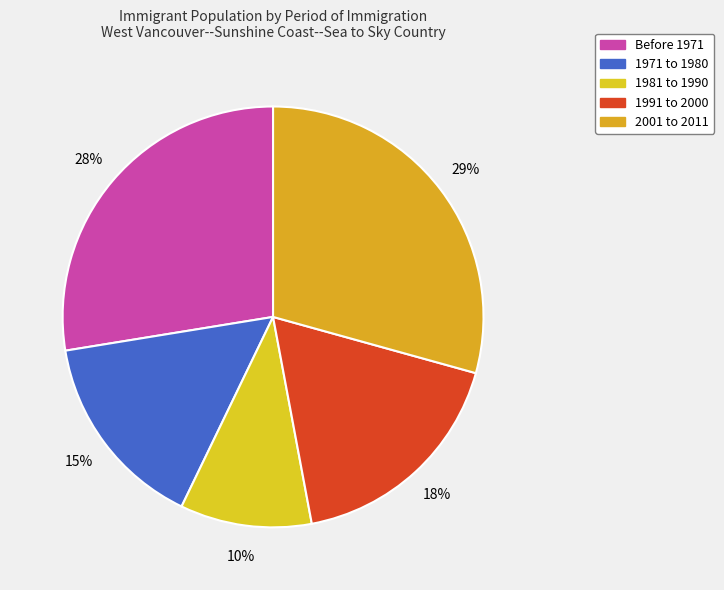

How many segments does this pie chart have?

5